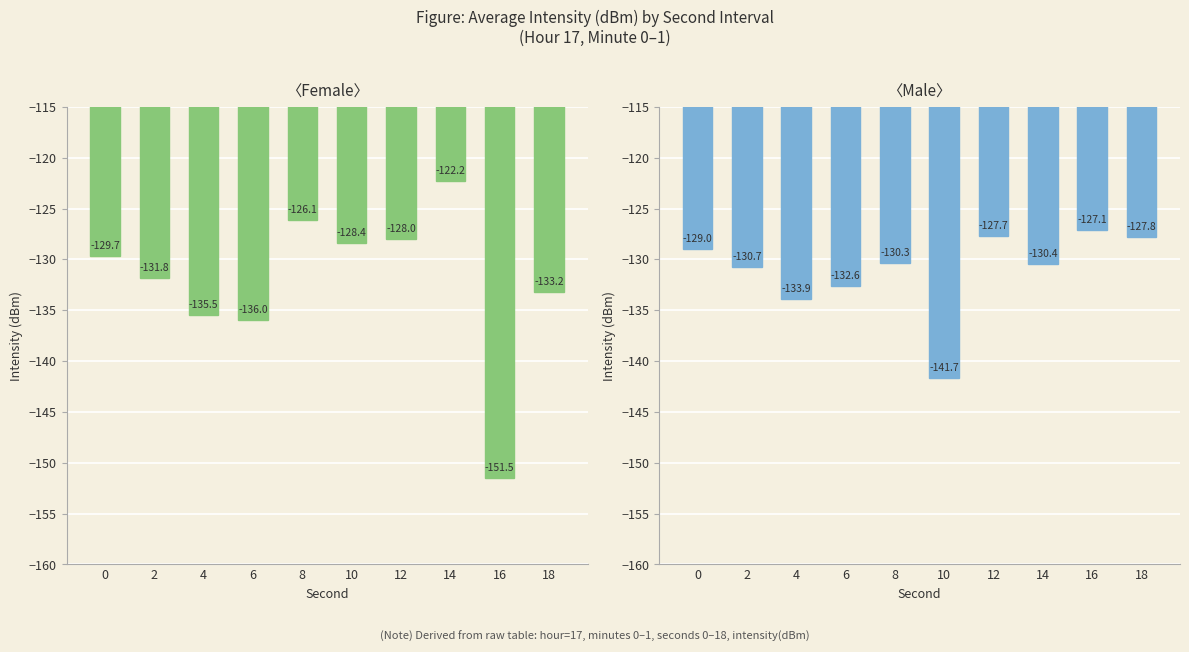

Rank the categories by Female (intensity avg dBm) value from highest to lowest.

14, 8, 12, 10, 0, 2, 18, 4, 6, 16